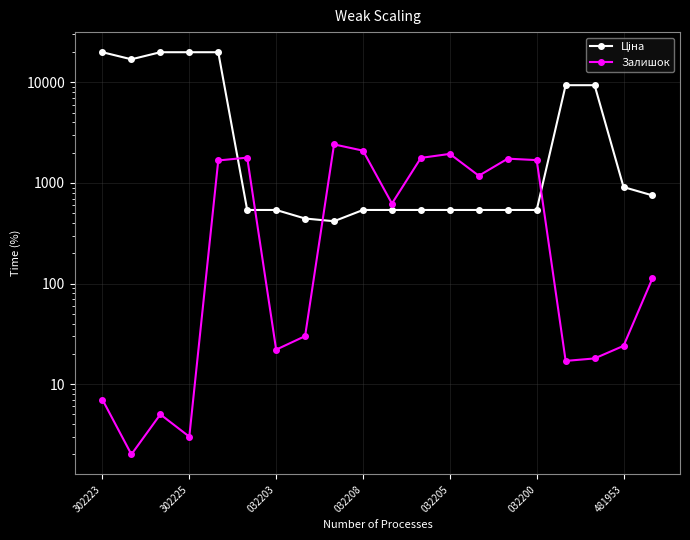

Which series has the widest spread of values?

Ціна